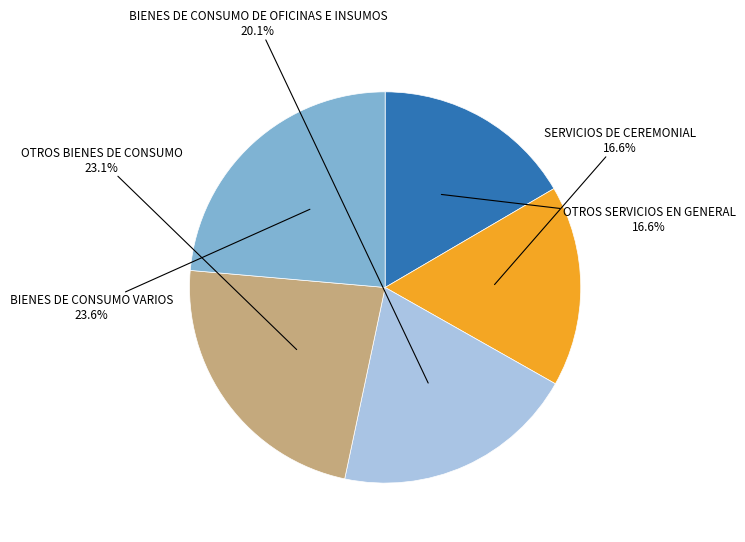

Which has a higher value, BIENES DE CONSUMO VARIOS or OTROS SERVICIOS EN GENERAL?

BIENES DE CONSUMO VARIOS